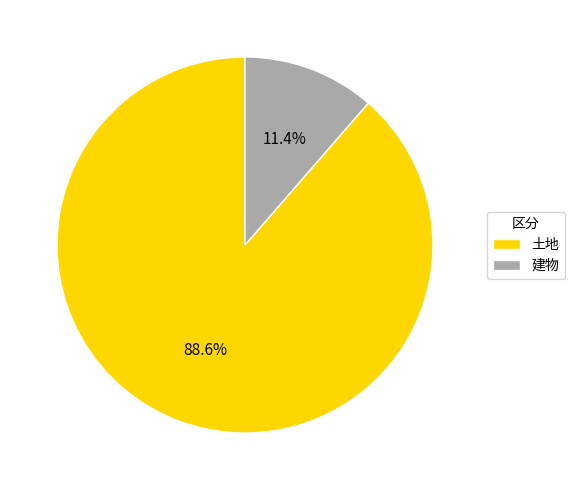

How many slices are in this pie chart?

2